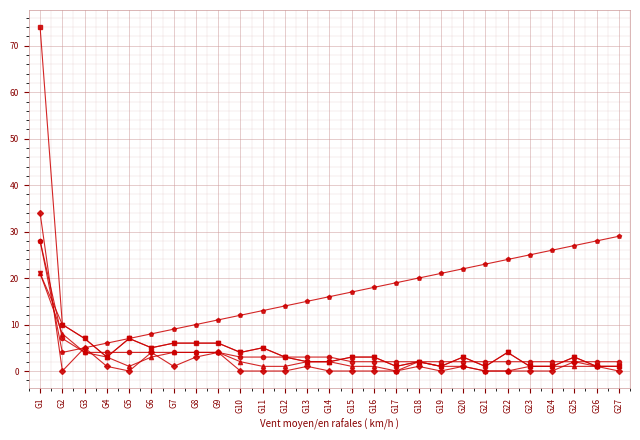

Which label corresponds to the largest value in the chart?

G1